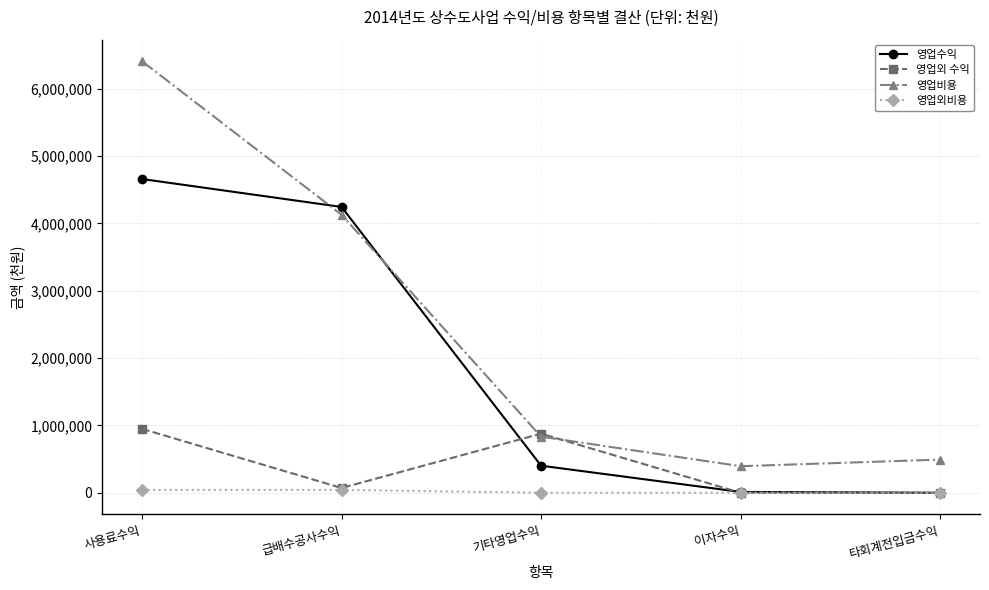

At which category is the sum across all series the highest?

사용료수익